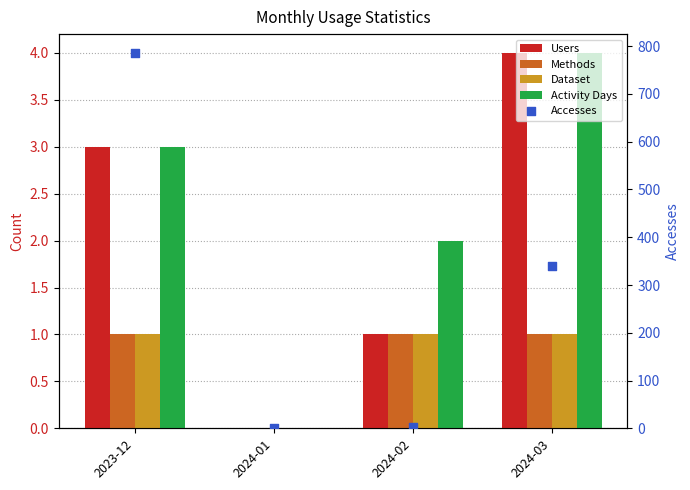

Is the value of Accesses at 2024-01 greater than the value of Dataset at 2024-03?

No